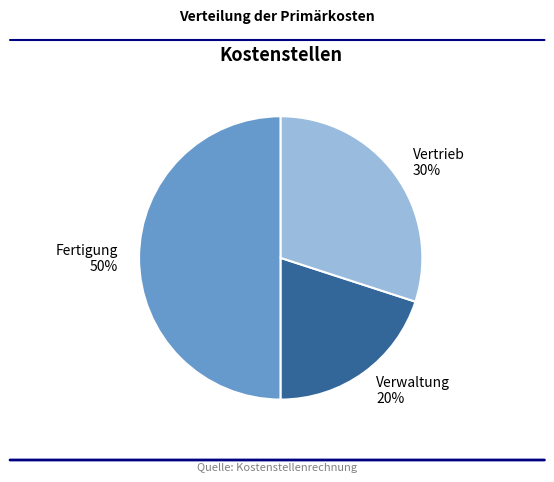

To the nearest percent, what is the difference between the largest and smallest slice percentages?

30%